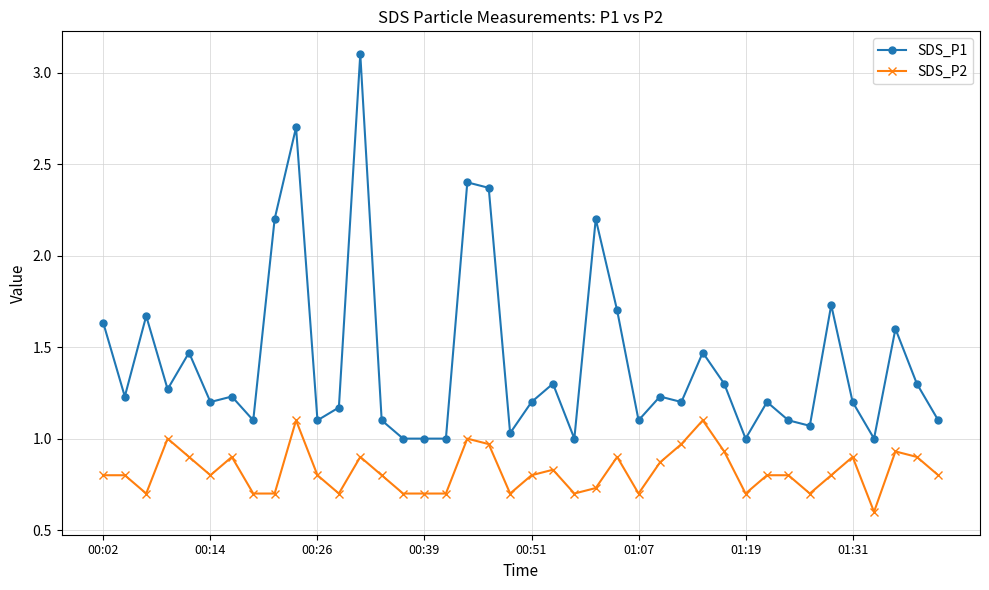

What is the difference between the maximum and minimum values in the SDS_P2 series?

0.5